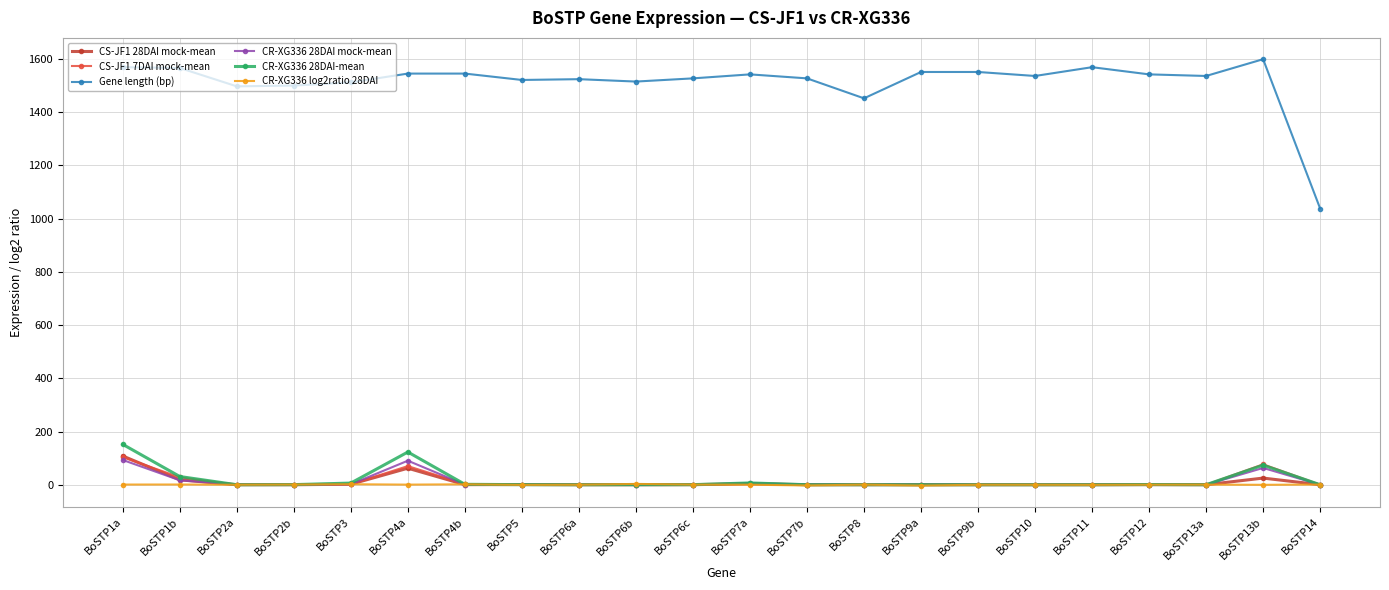

At which label does CR-XG336 28DAI-mean reach its peak?

BoSTP1a